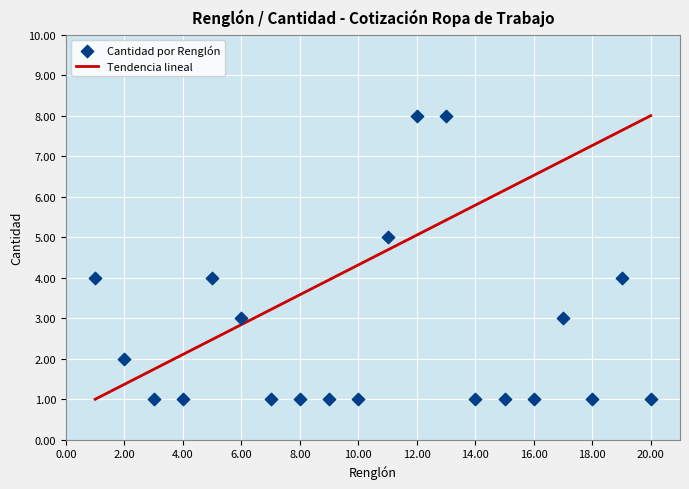

What is the range of X values (max minus min)?

19